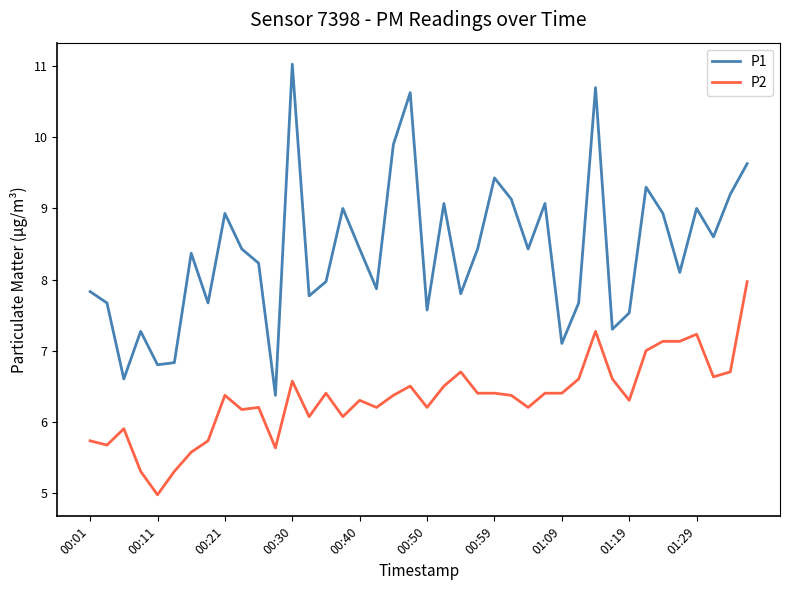

List the series in order of their overall mean, lowest first.

P2, P1